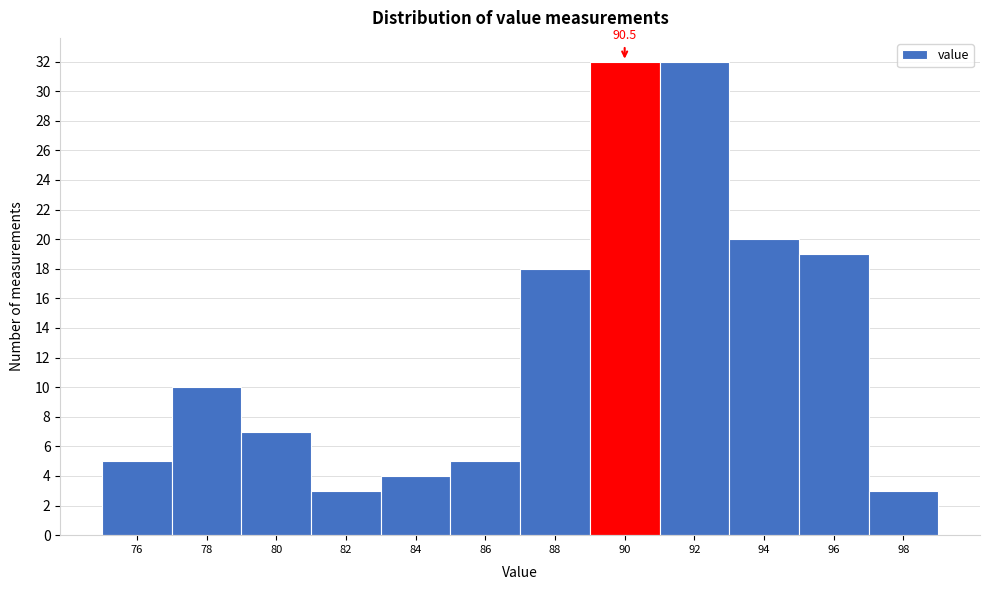

Reading left to right, list all the values displayed in this chart.

76=5	78=10	80=7	82=3	84=4	86=5	88=18	90=32	92=32	94=20	96=19	98=3